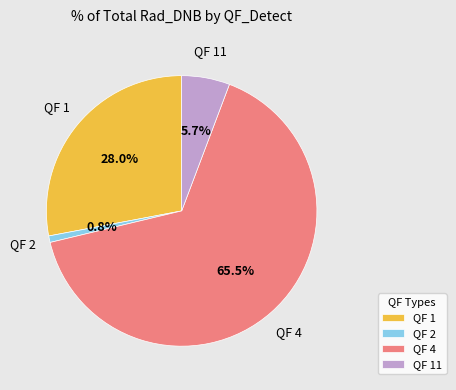

Rank the categories by value from lowest to highest.

QF 2, QF 11, QF 1, QF 4